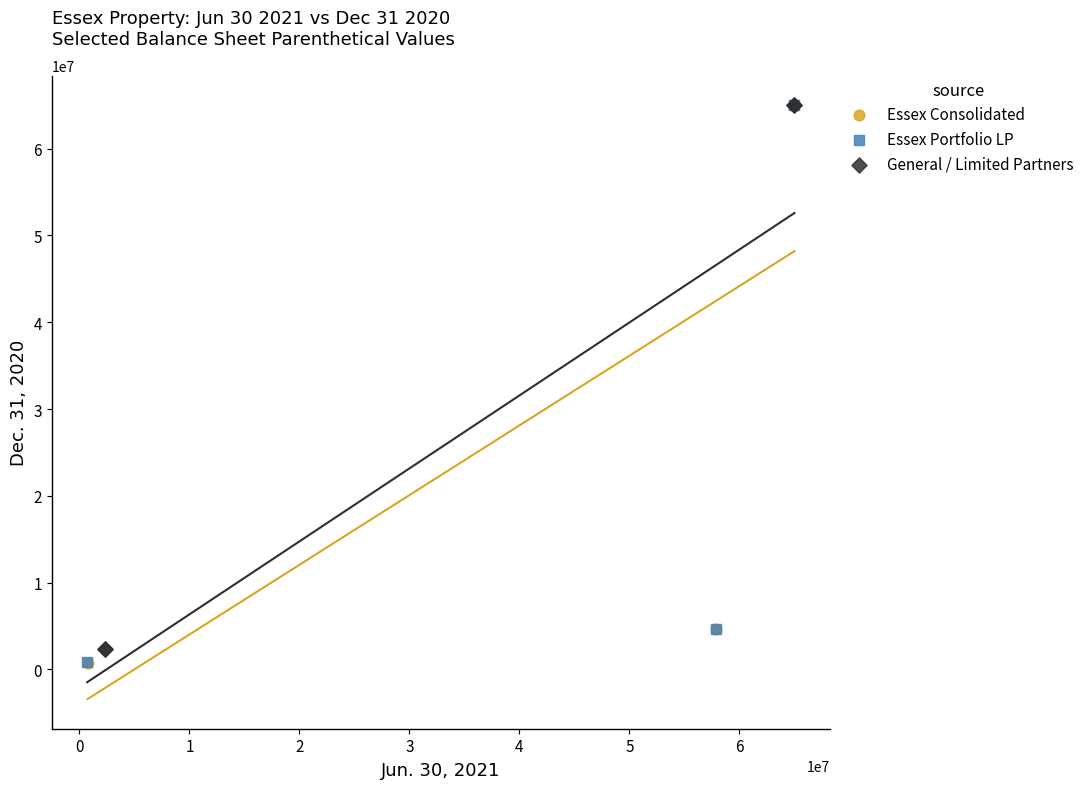

What are all the series names shown in the legend?

Essex Consolidated, Essex Portfolio LP, General / Limited Partners